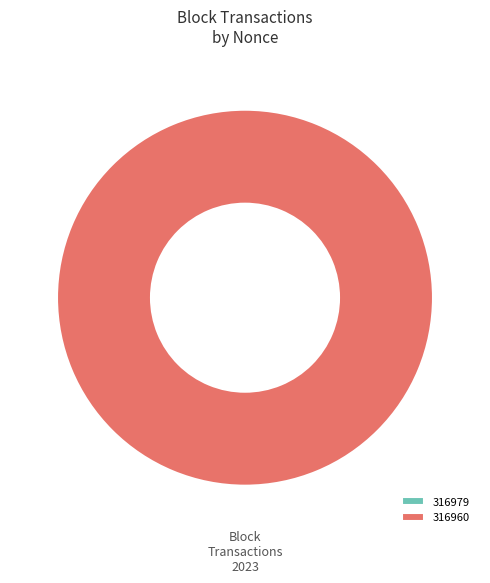

The 316960 slice represents 99% of the pie. True or false?

False